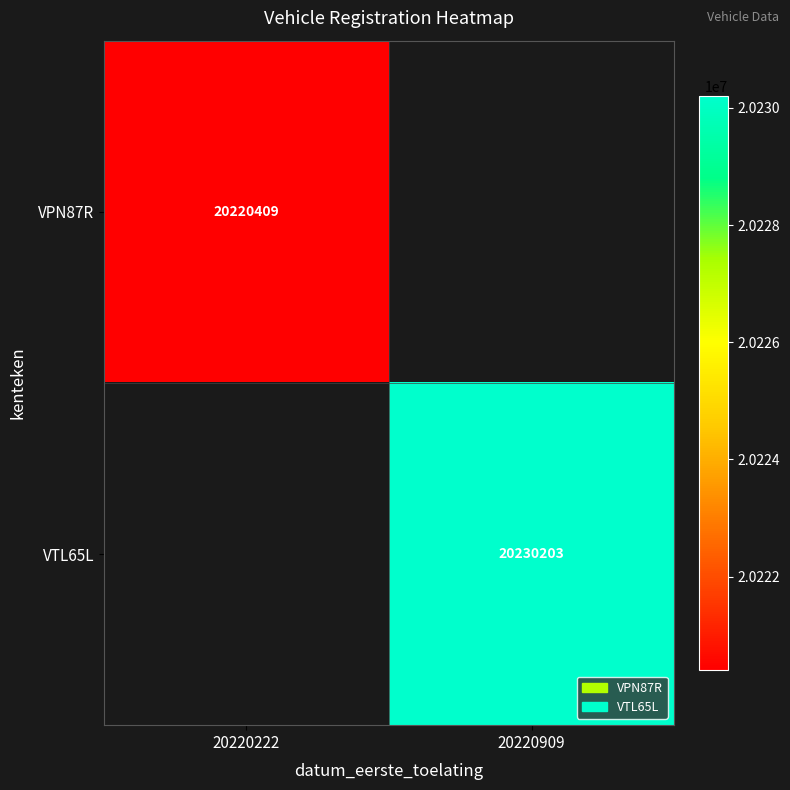

At how many categories does at least one series exceed 20220421?

1